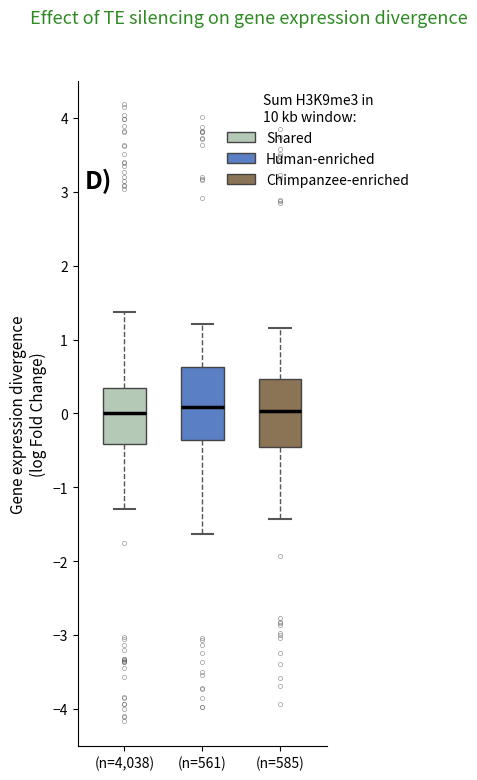

Where is the lower edge of the box for (n=585) on the y-axis? The values are not printed on the chart, so give them approximately, as read against the axis.

-0.5